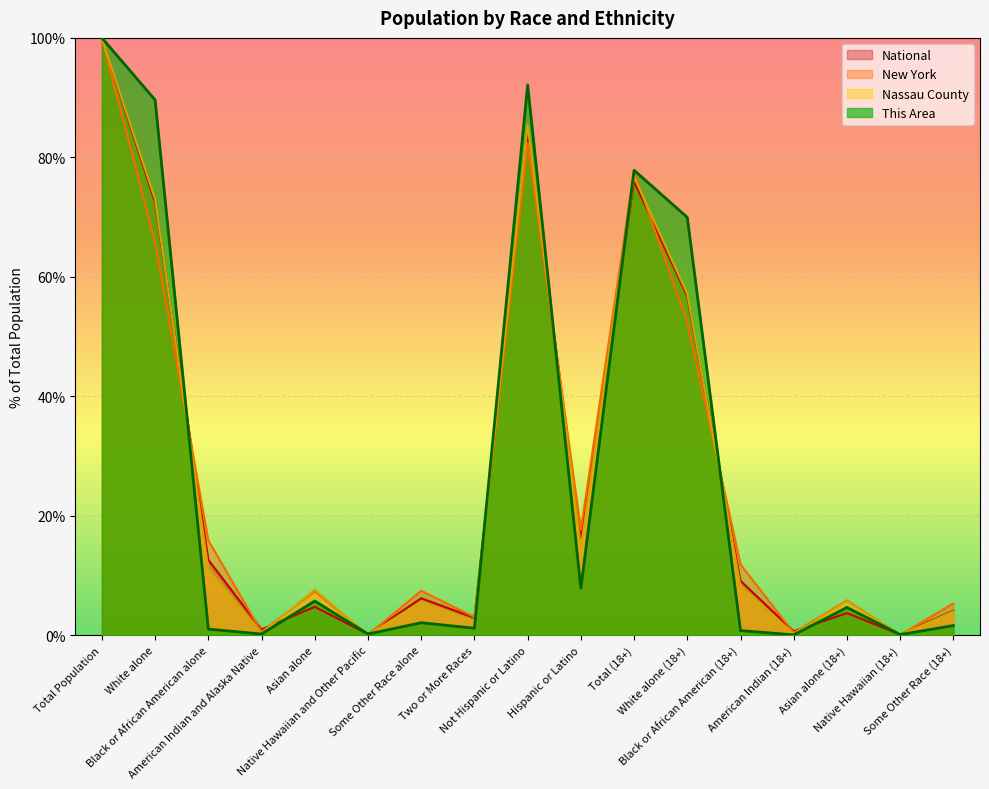

What is the average value of the New York series?

26.7